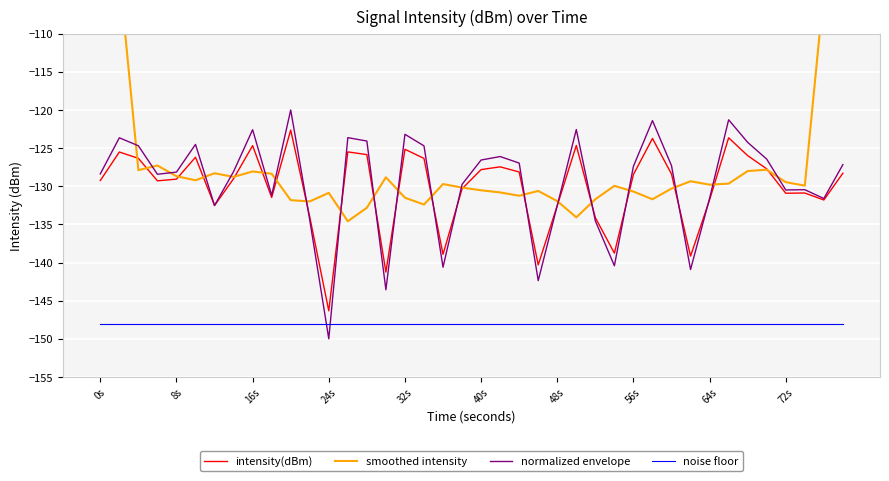

How many data points in intensity(dBm) are above -128?

16